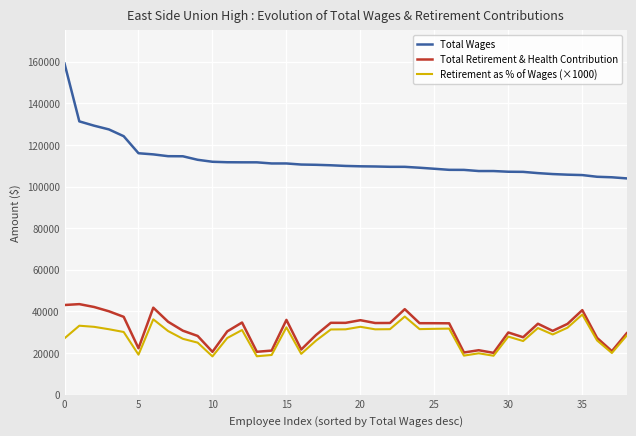

What is the difference between the maximum and minimum values in the Total Wages series?

55179.0